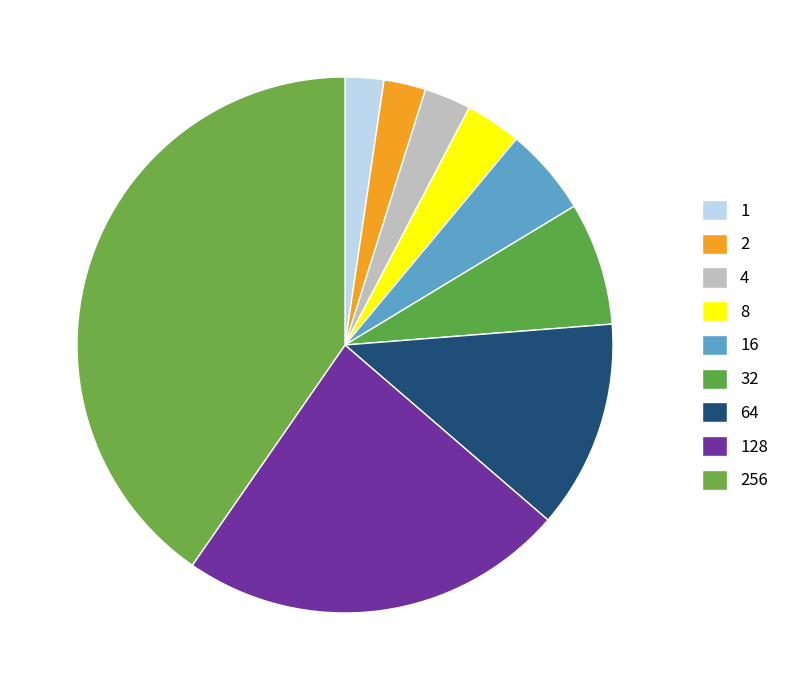

Rank the categories by value from highest to lowest.

256, 128, 64, 32, 16, 8, 4, 2, 1